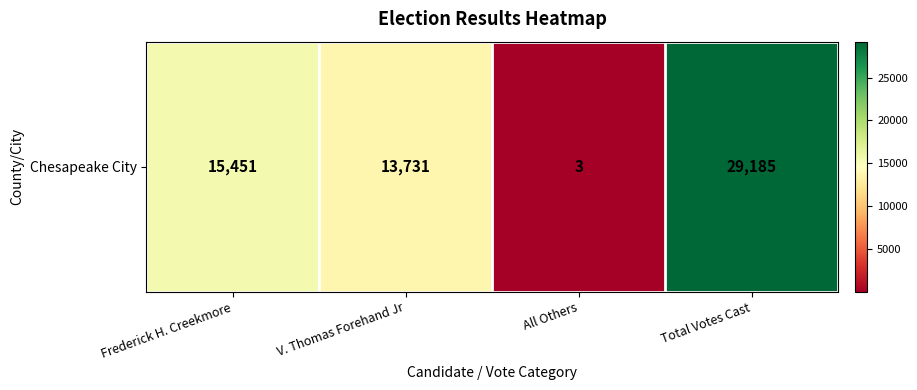

What is the change in value from Frederick H. Creekmore to V. Thomas Forehand Jr?

-1720